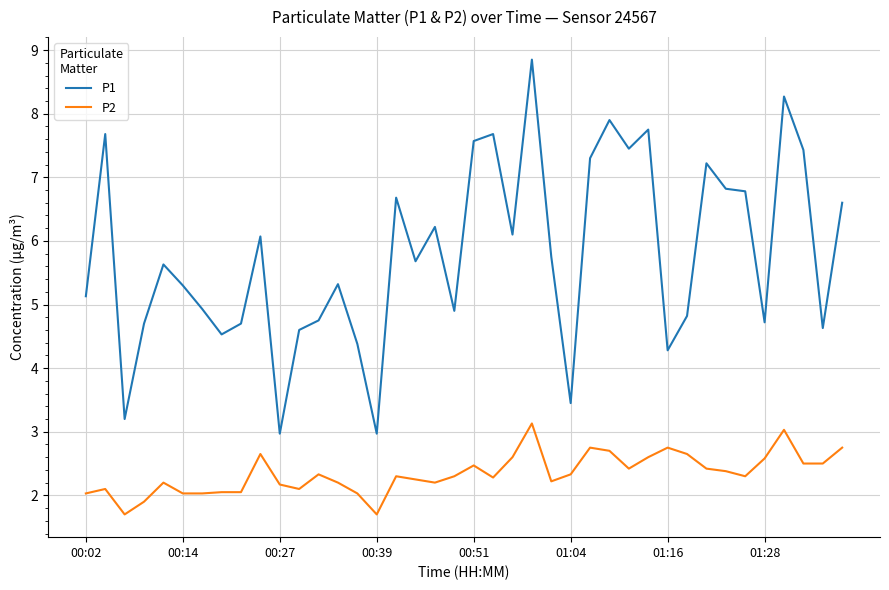

True or false: P1 and P2 intersect in this chart.

False